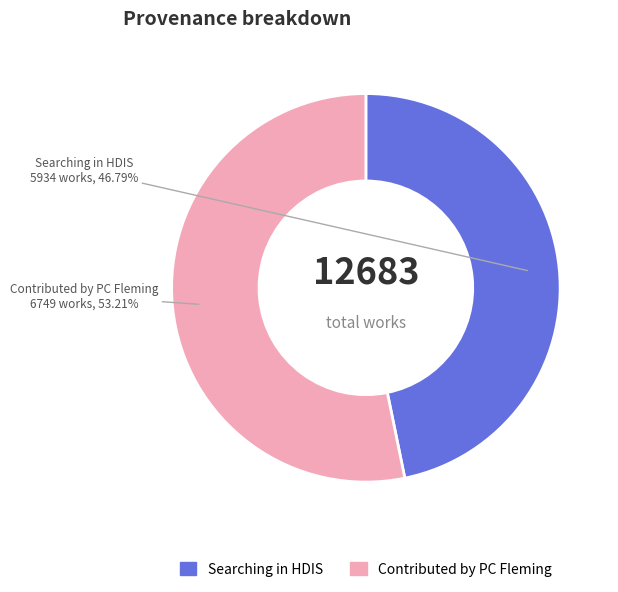

Which category has the smallest portion of the pie?

Searching in HDIS